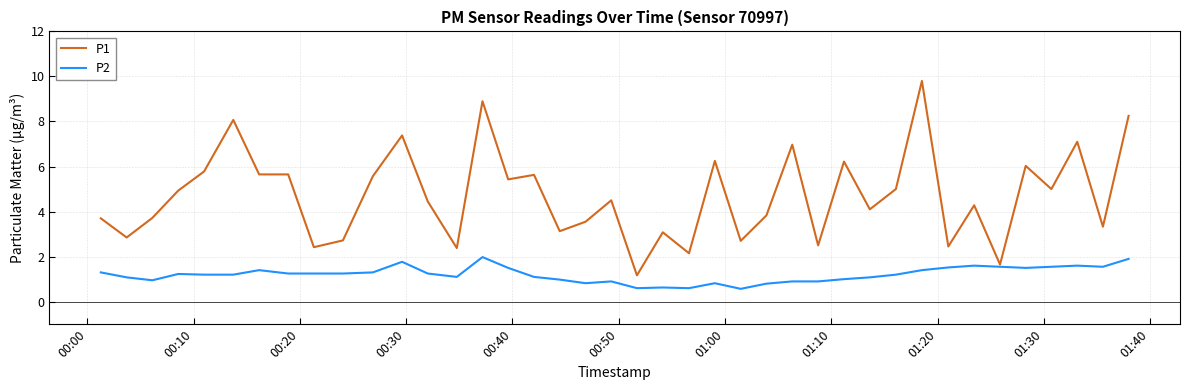

What is the minimum value for P1?

1.2